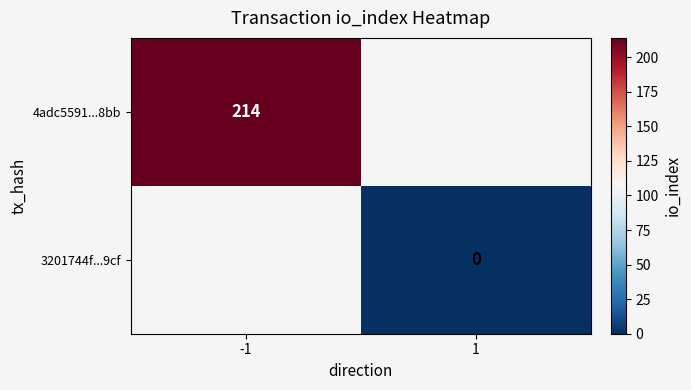

True or false: 4adc5591...8bb has a value of 305 at -1.

False